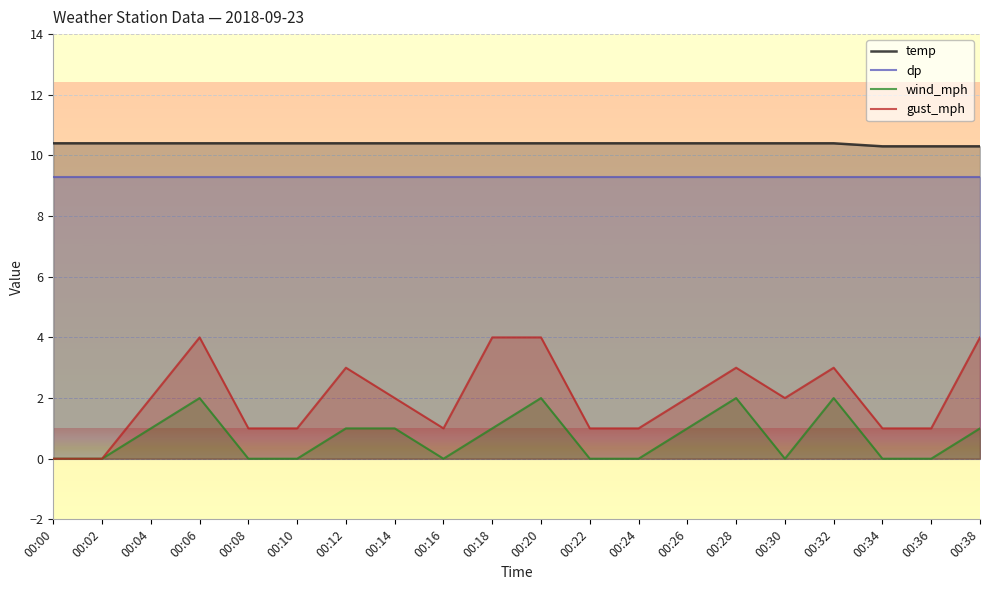

Rank the series by their maximum value, from lowest to highest.

wind_mph, gust_mph, dp, temp